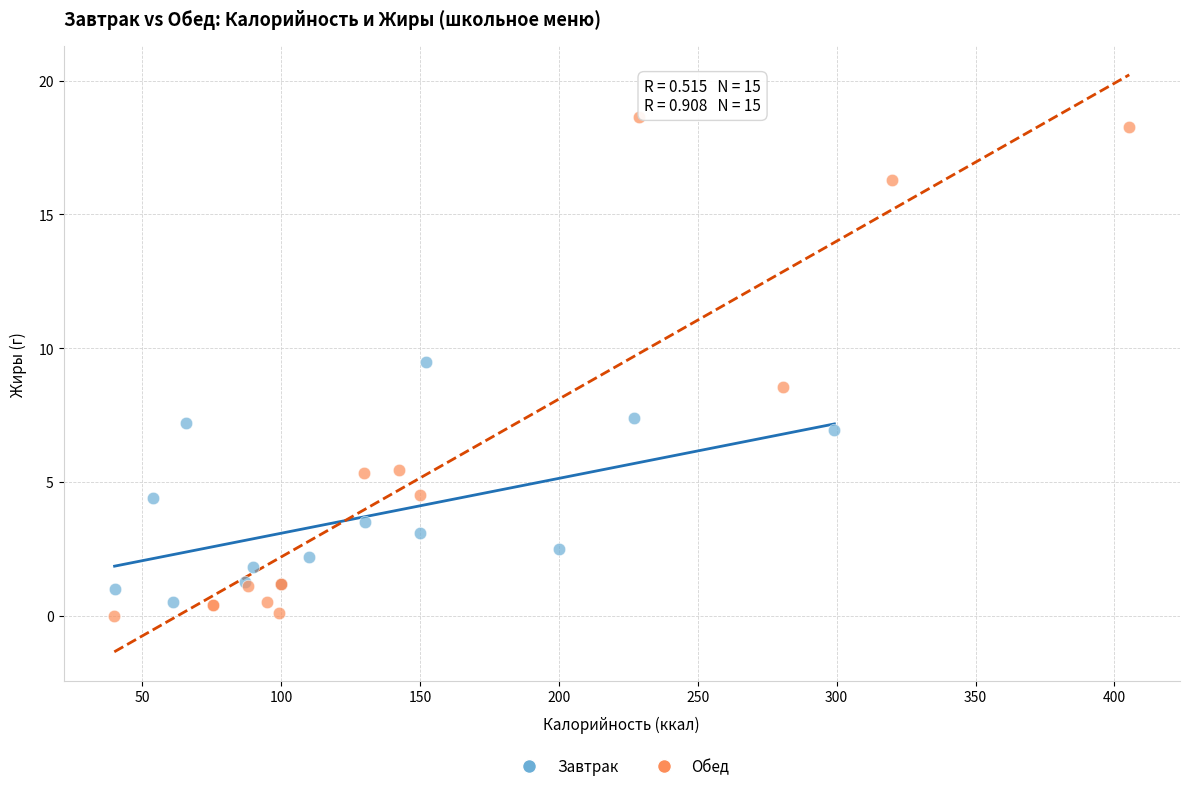

Which series has the widest spread of Y values?

Обед